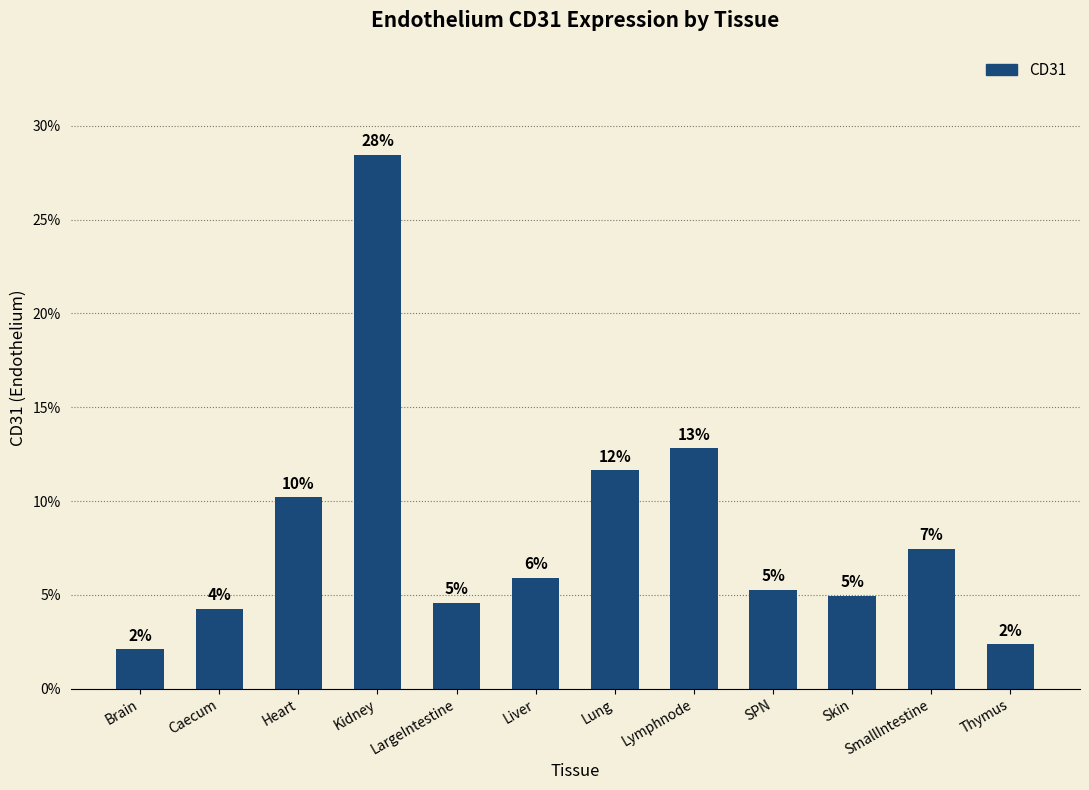

How many bars are there in total?

12